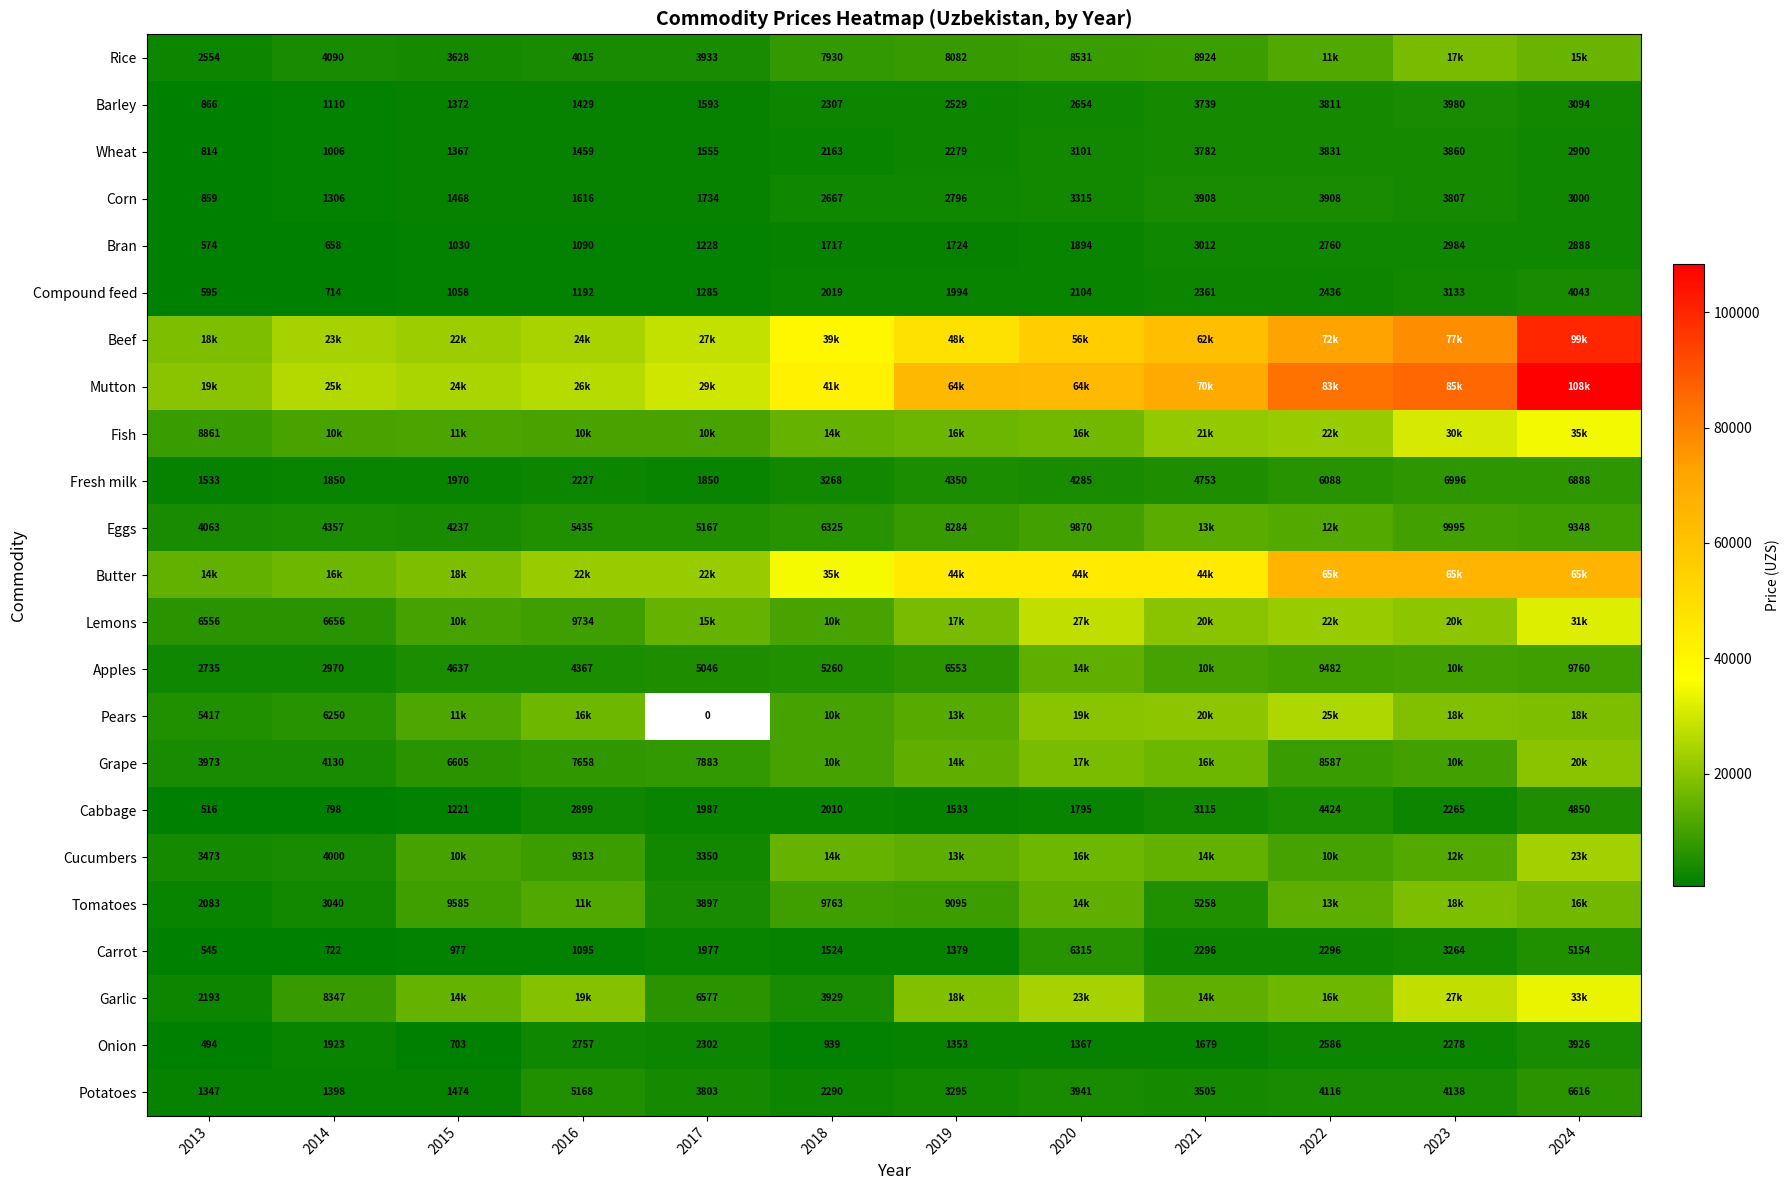

The value of Bran at 2021 is 3012.0. True or false?

True